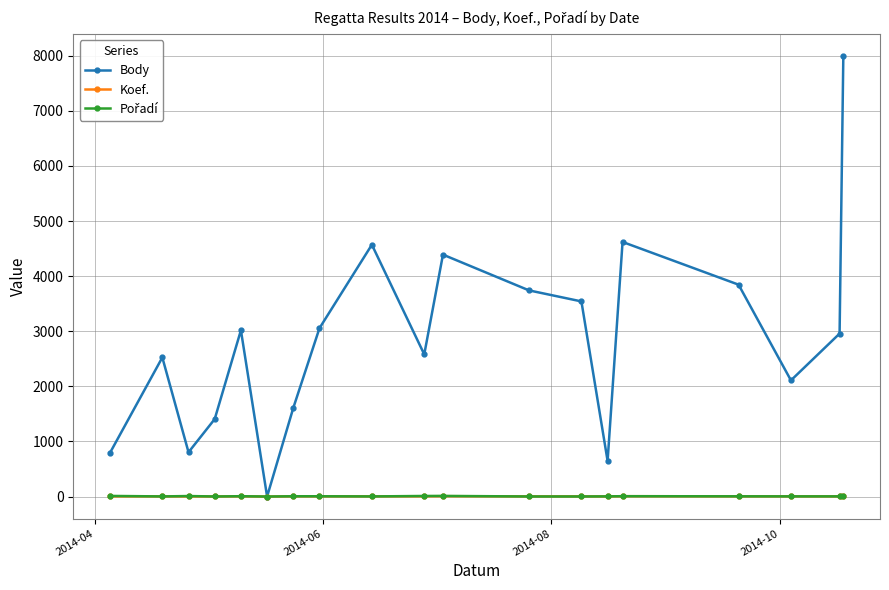

What is the value of the Koef. point at the 13th from the left?

3